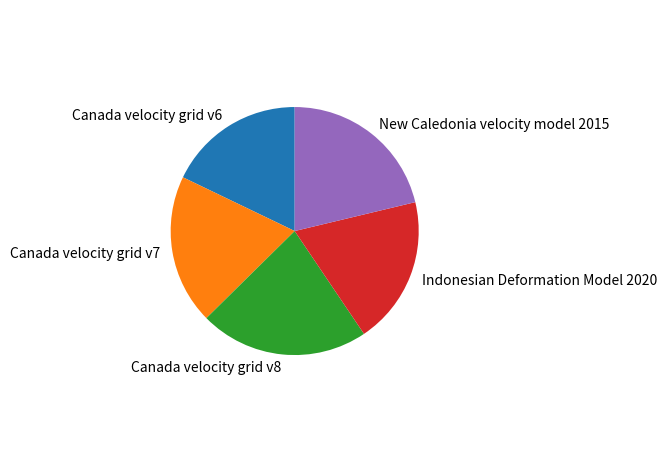

Is there any slice that represents more than half of the pie?

No